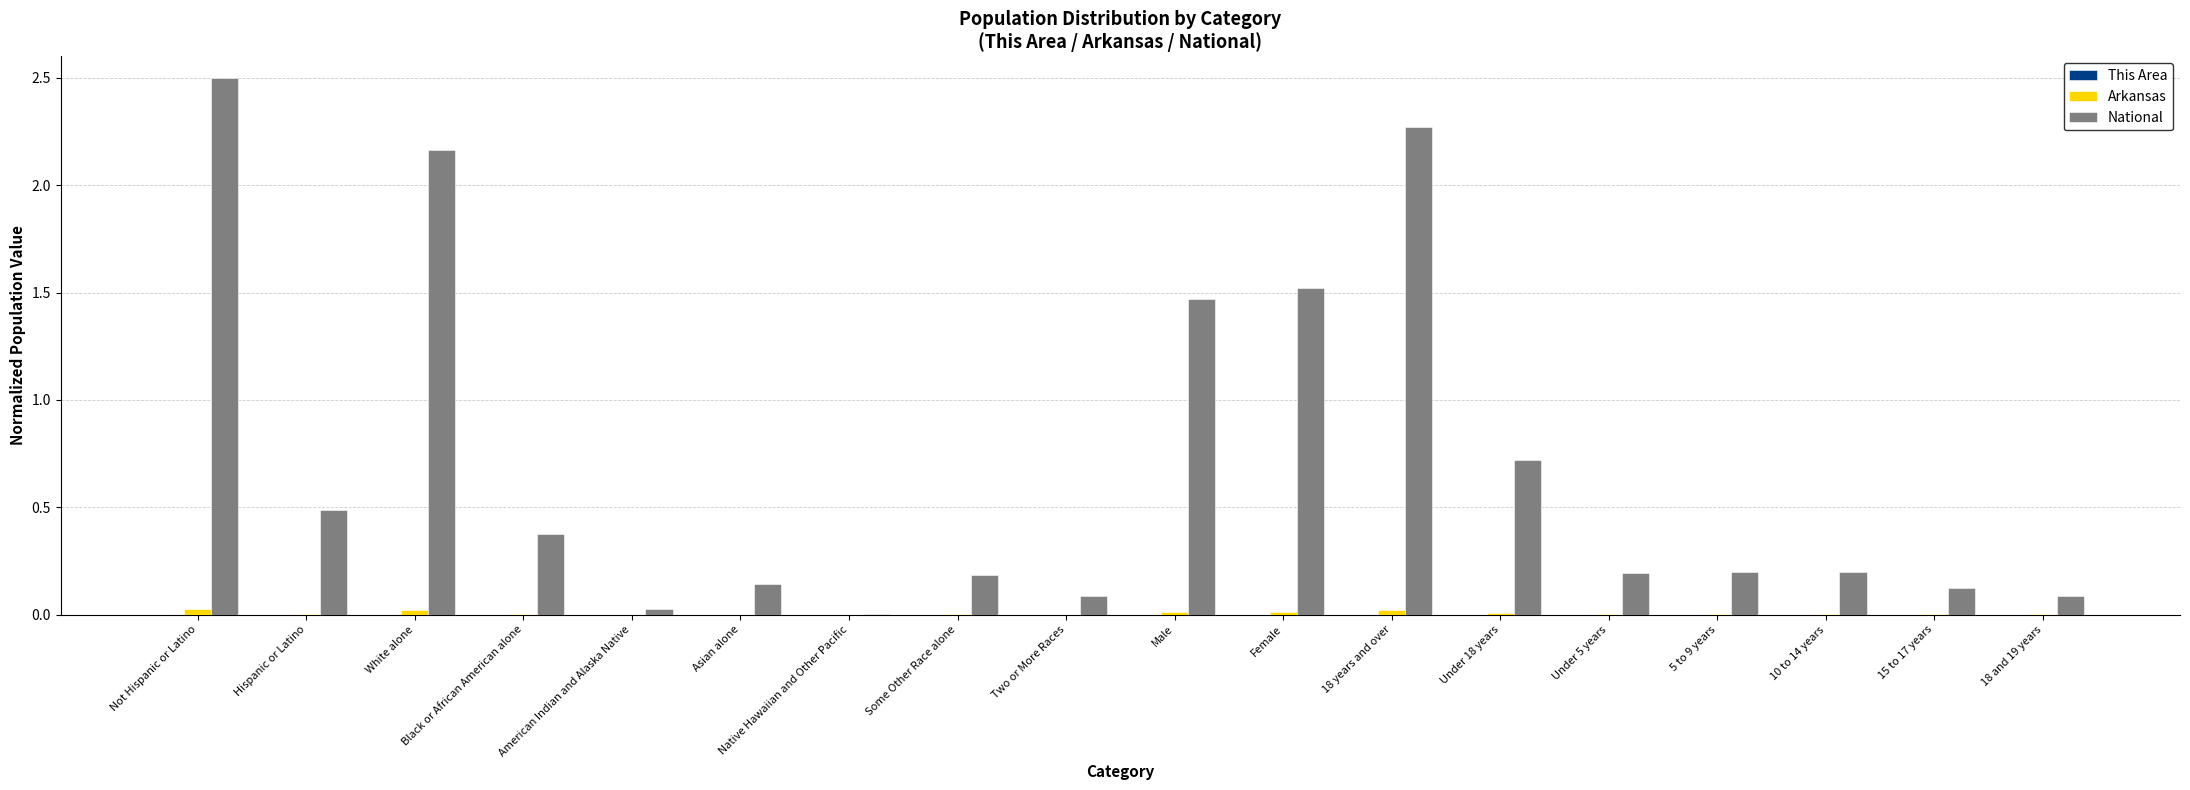

At which label is National closest to 1?

Under 18 years